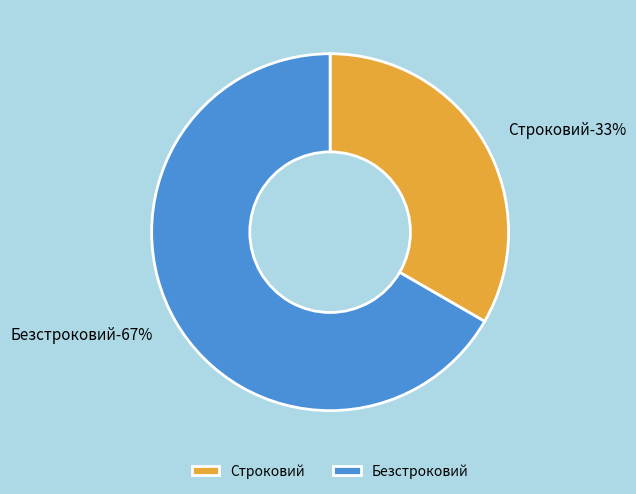

Which category has the biggest portion of the pie?

Безстроковий